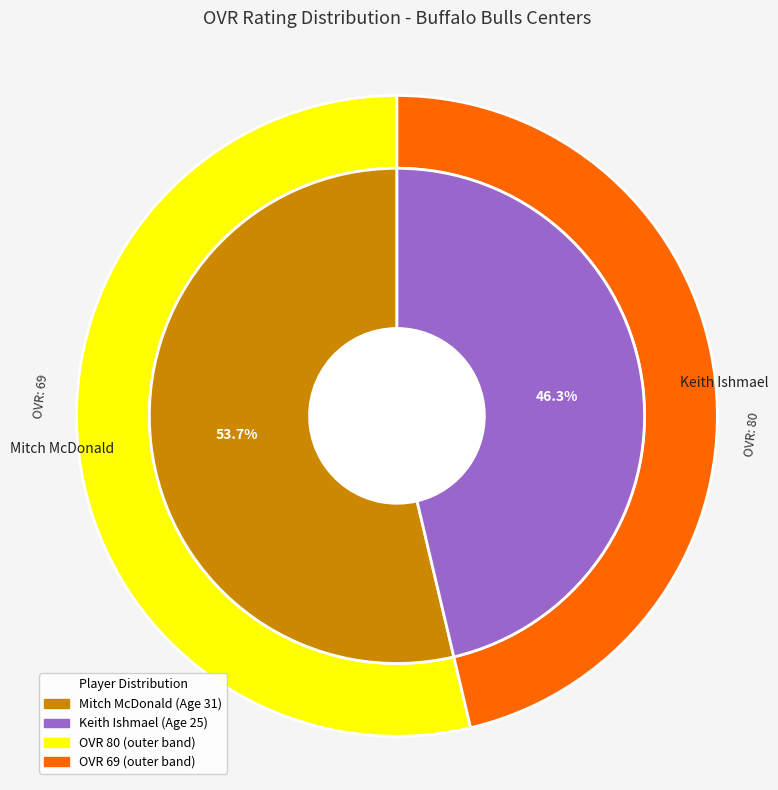

How many slices are in this pie chart?

2